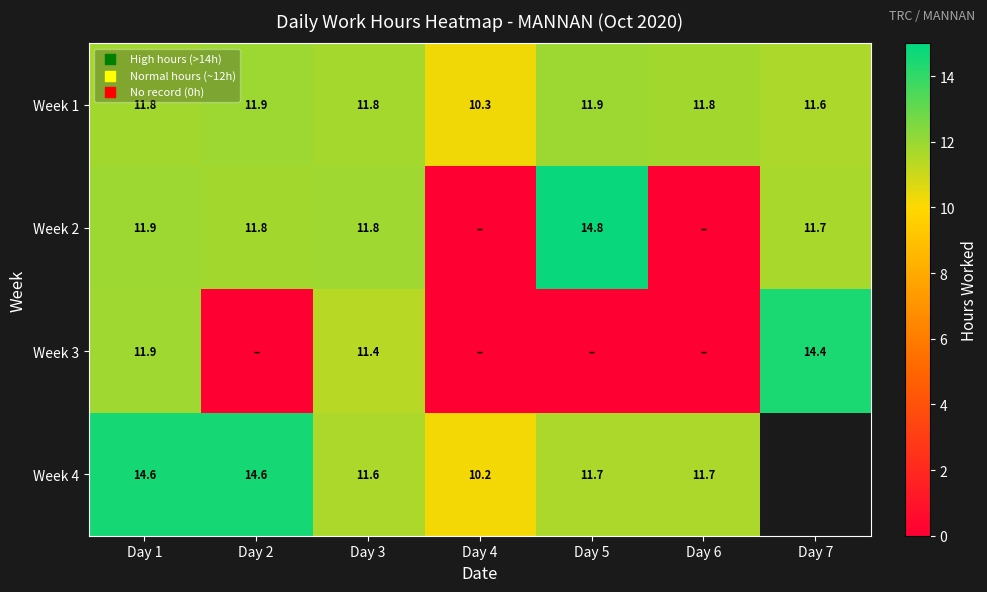

Which series has the widest spread of values?

Week 2